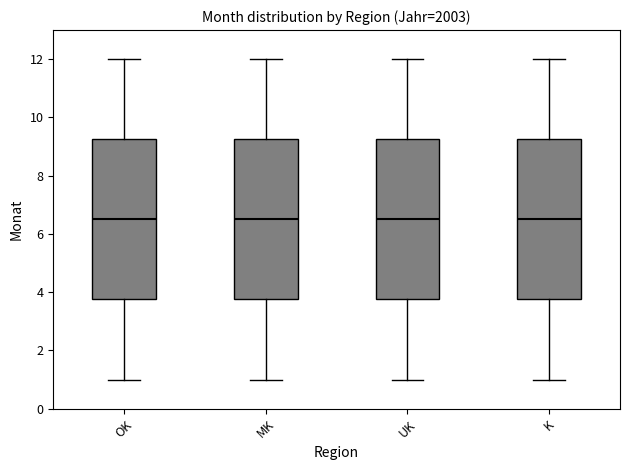

Reading left to right, transcribe this box plot: for each box, give where its median line is, the range the box spans, and where its two whiskers end, as read against the y-axis. The values are not printed on the chart, so give them approximately, as read against the axis.

OK: median 6.6, box 3.8 to 9.2, whiskers 1.0 to 12.0
MK: median 6.6, box 3.8 to 9.2, whiskers 1.0 to 12.0
UK: median 6.6, box 3.8 to 9.2, whiskers 1.0 to 12.0
K: median 6.6, box 3.8 to 9.2, whiskers 1.0 to 12.0